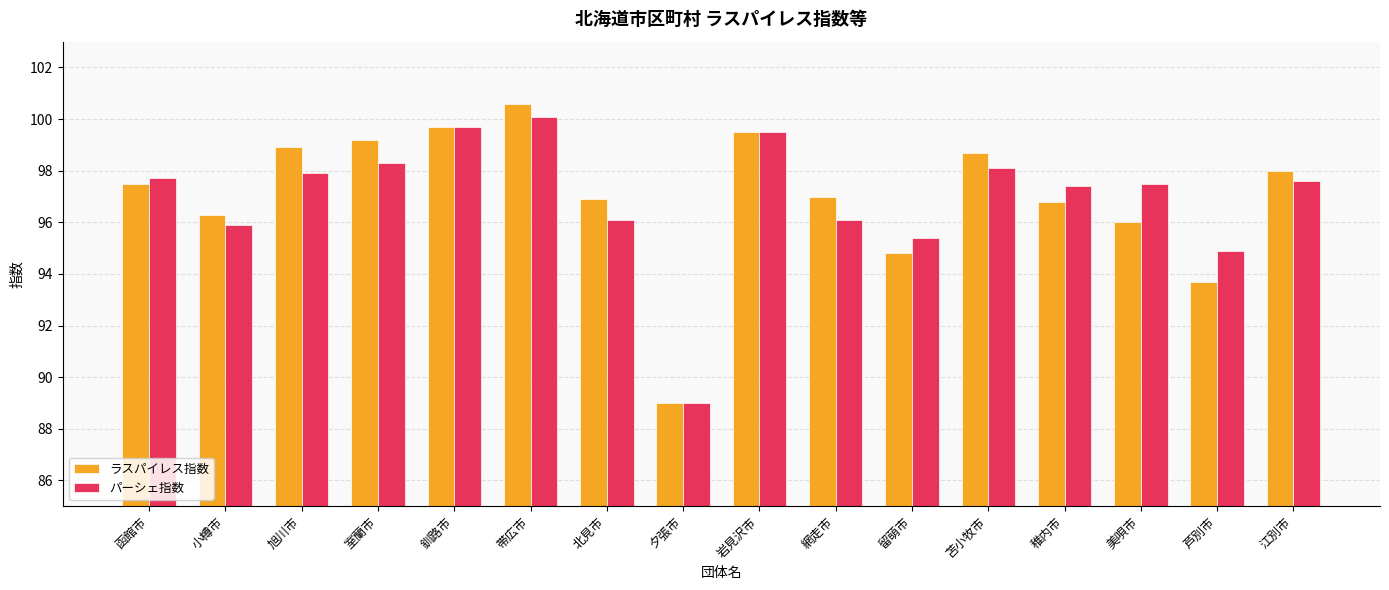

What is the difference between the maximum and minimum values in the ラスパイレス指数 series?

11.6